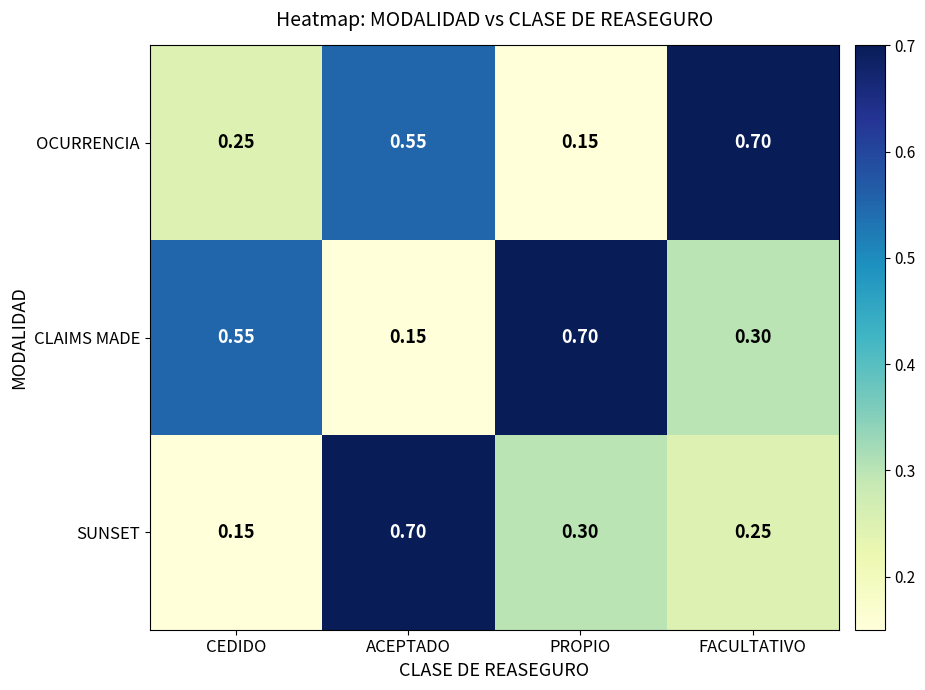

Which category has the highest value in the CLAIMS MADE series?

PROPIO